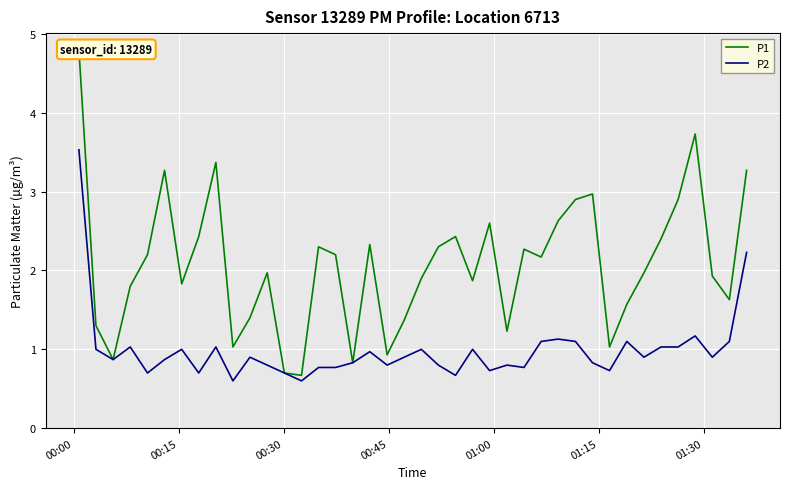

What is the lowest value of the P2 series?

0.6